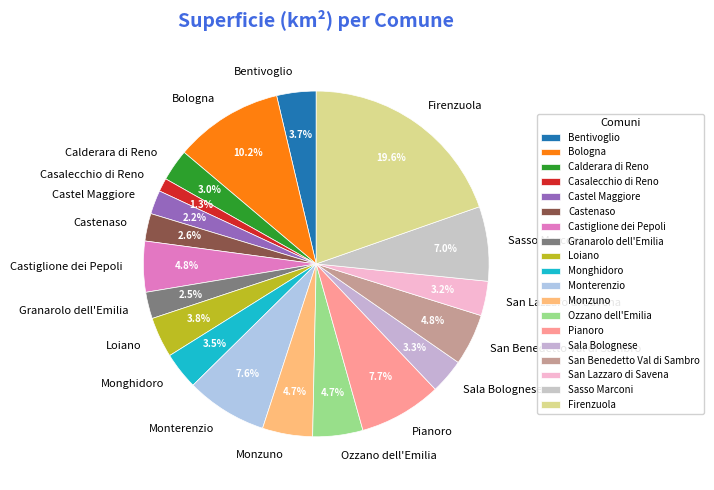

To the nearest percent, what is the difference between the largest and smallest slice percentages?

18%